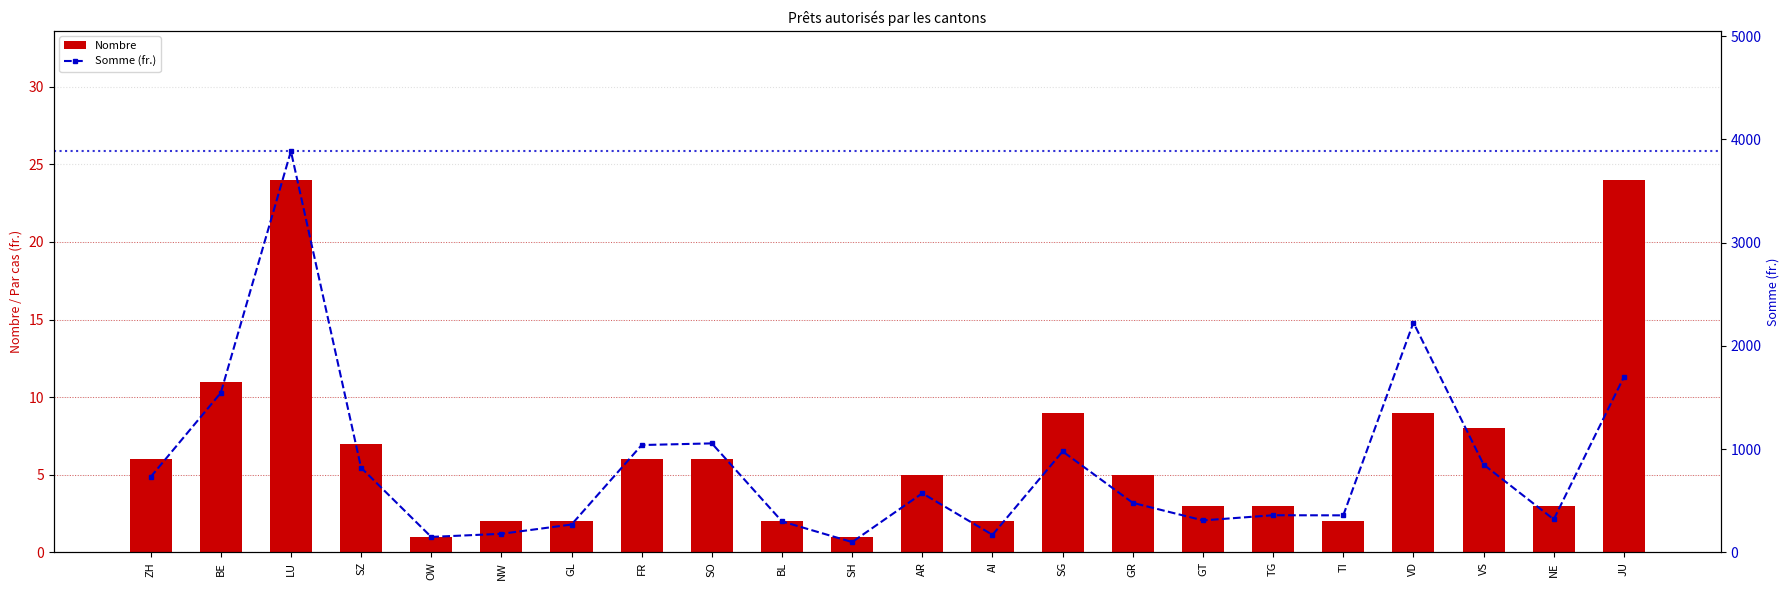

At which label is Somme (fr.) closest to 1993?

VD